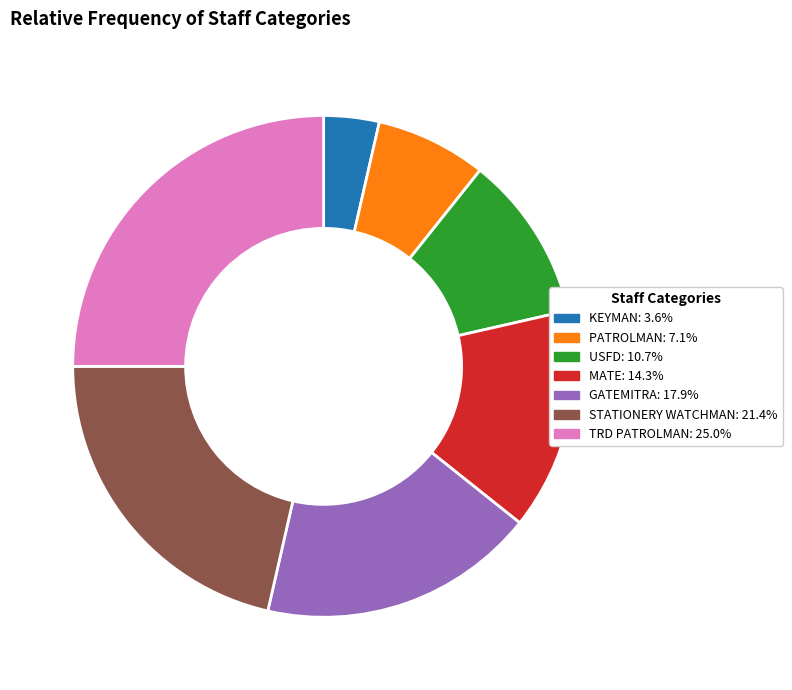

What is the ratio of the value at PATROLMAN to the value at USFD?

0.7